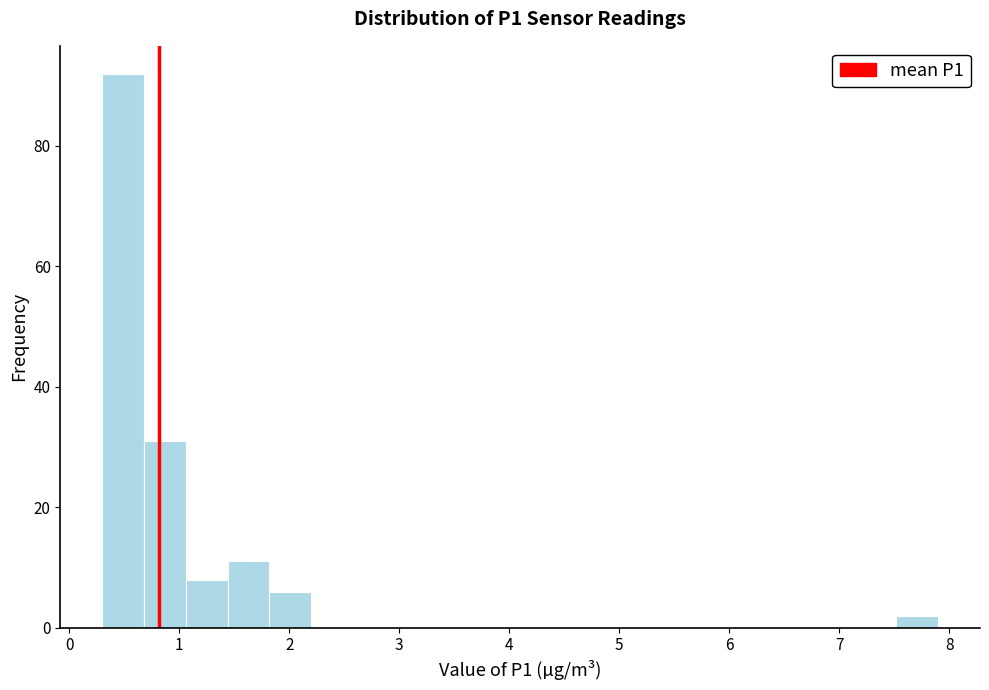

Around what value on the x-axis is the tallest bar? Give the approximate position of its centre, as read against the axis.

0.5